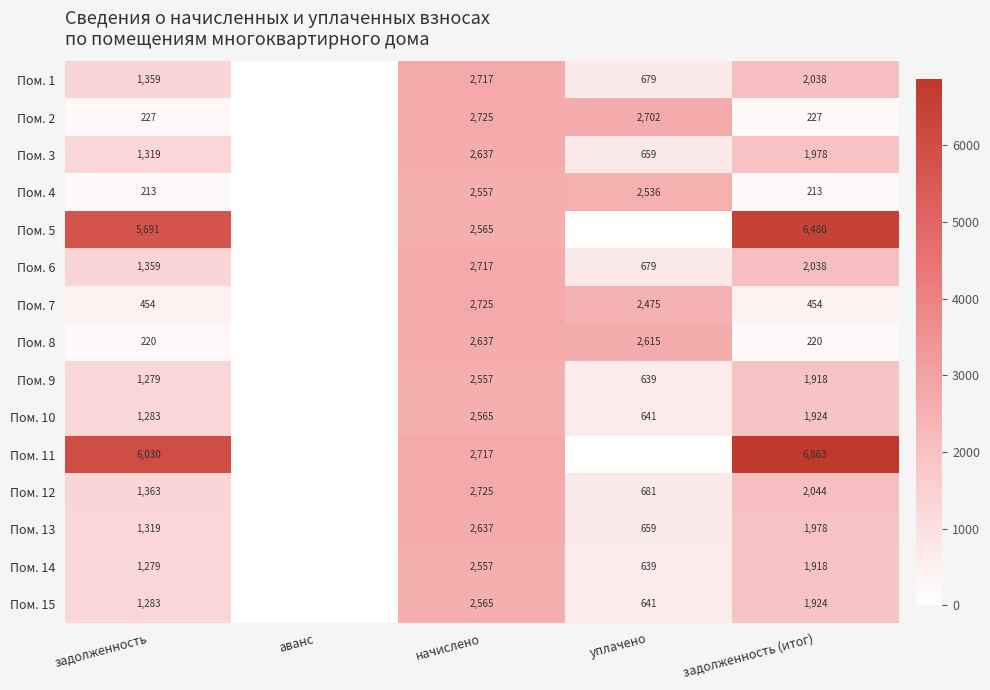

What is the total value across all series at задолженность?

24678